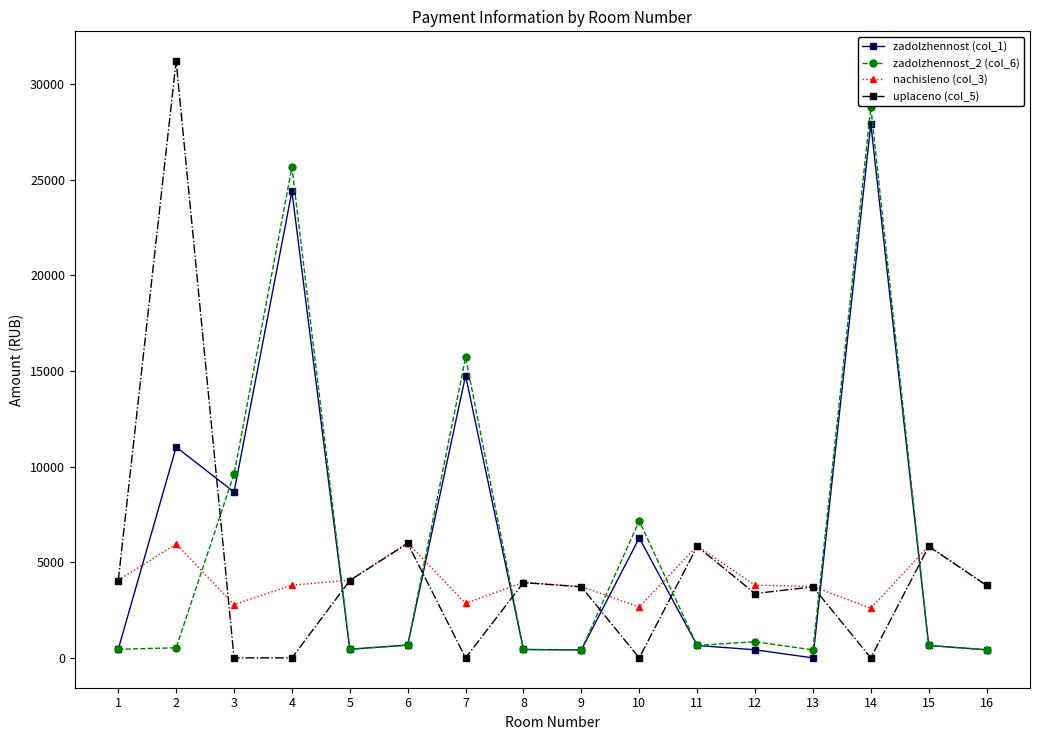

Is it true that nachisleno (col_3) equals 3804.4 at 12?

True